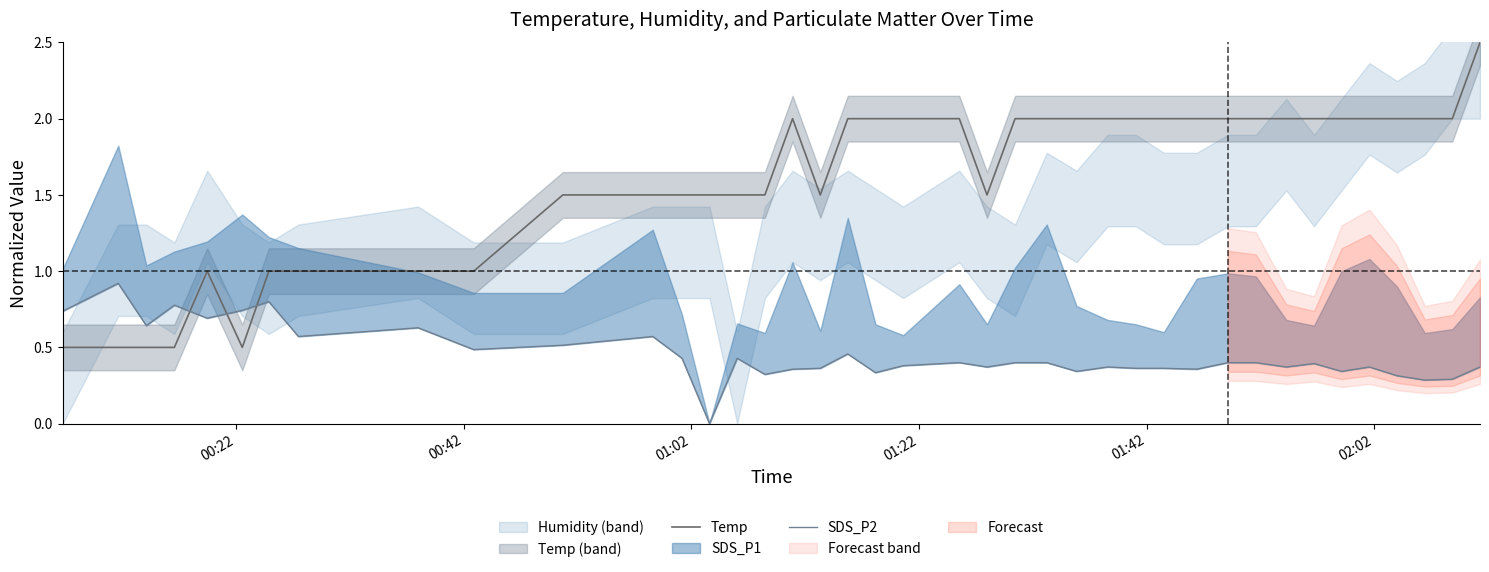

What is the lowest value of the Temp series?

0.5